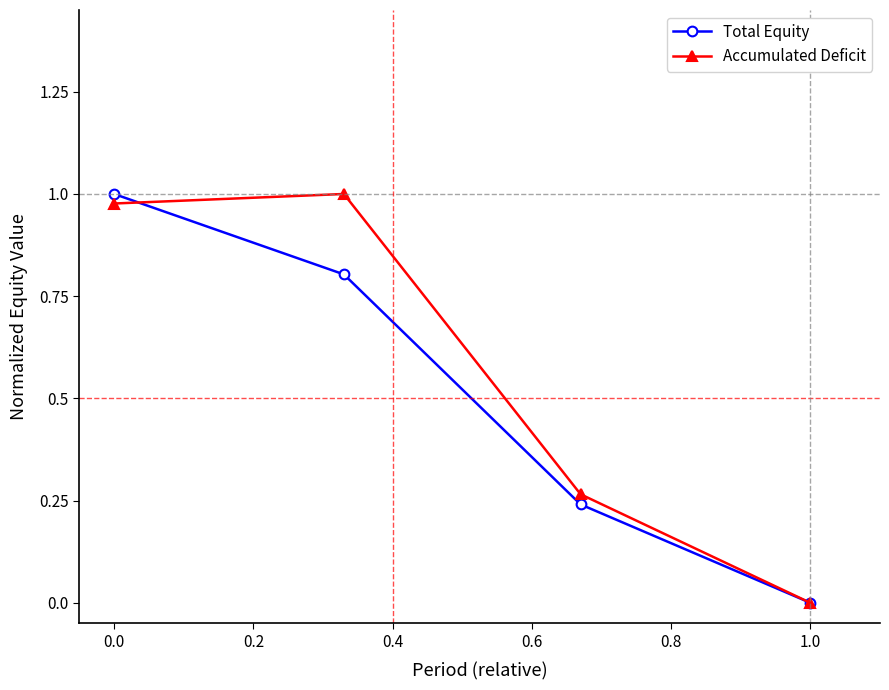

What are all the series names shown in the legend?

Total Equity, Accumulated Deficit